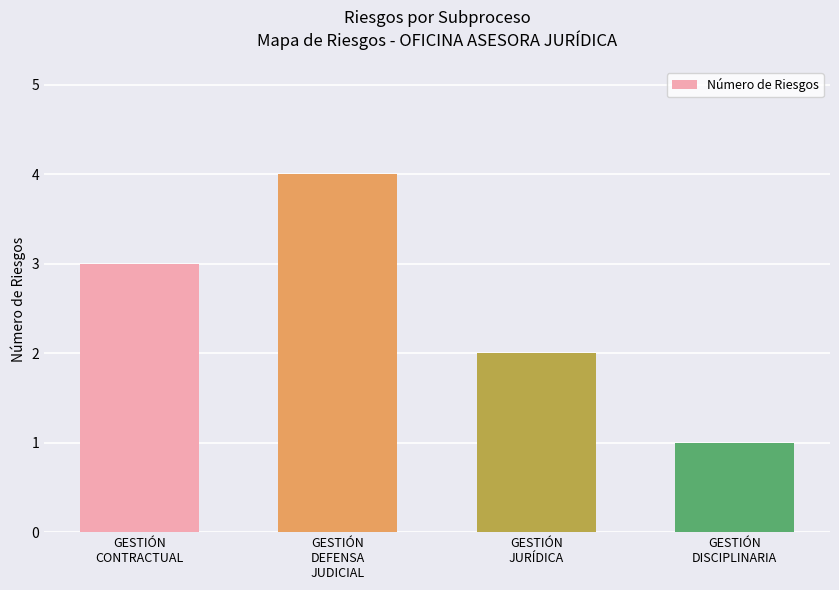

What position from the right is GESTIÓN
DEFENSA
JUDICIAL?

3